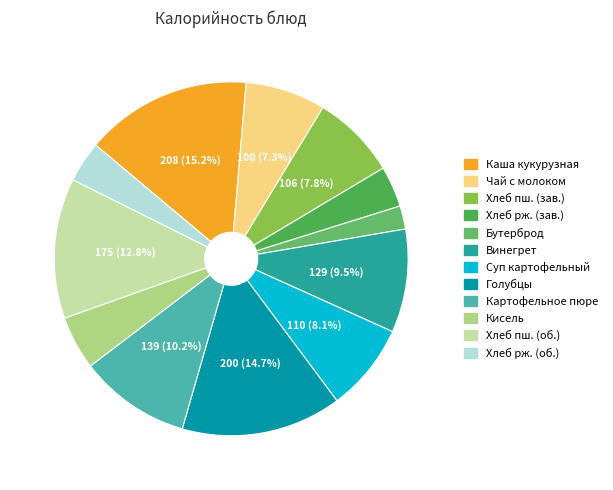

How many segments does this pie chart have?

12